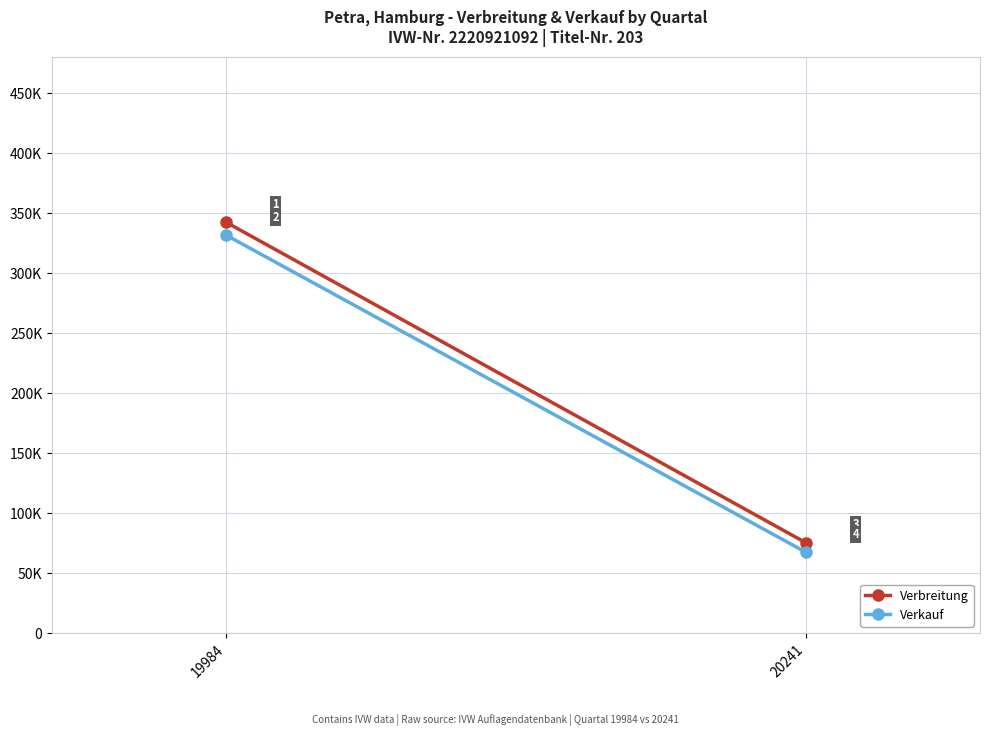

Rank the categories by Verkauf value from highest to lowest.

19984, 20241